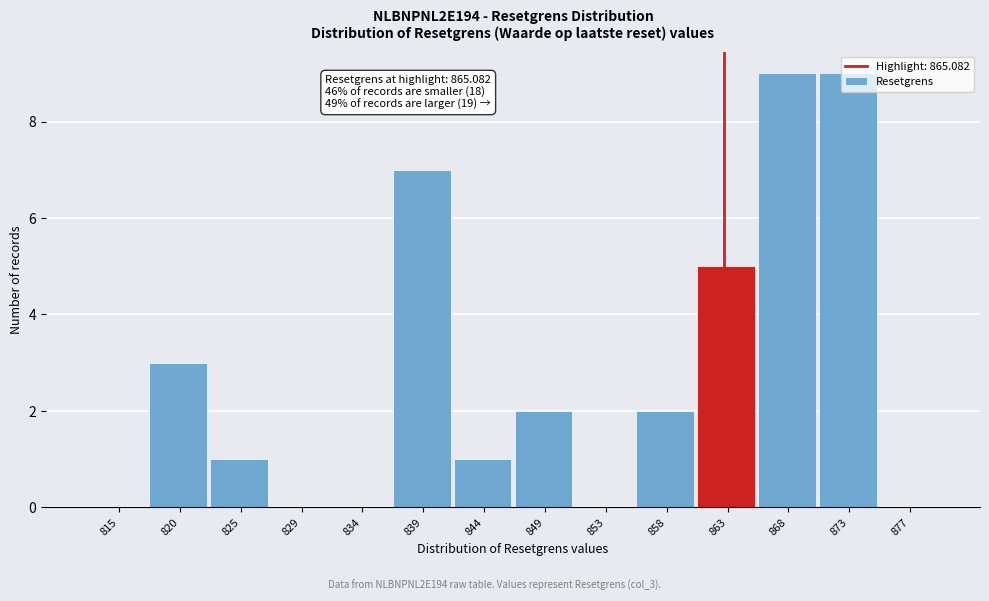

What is the sum of all values?

39